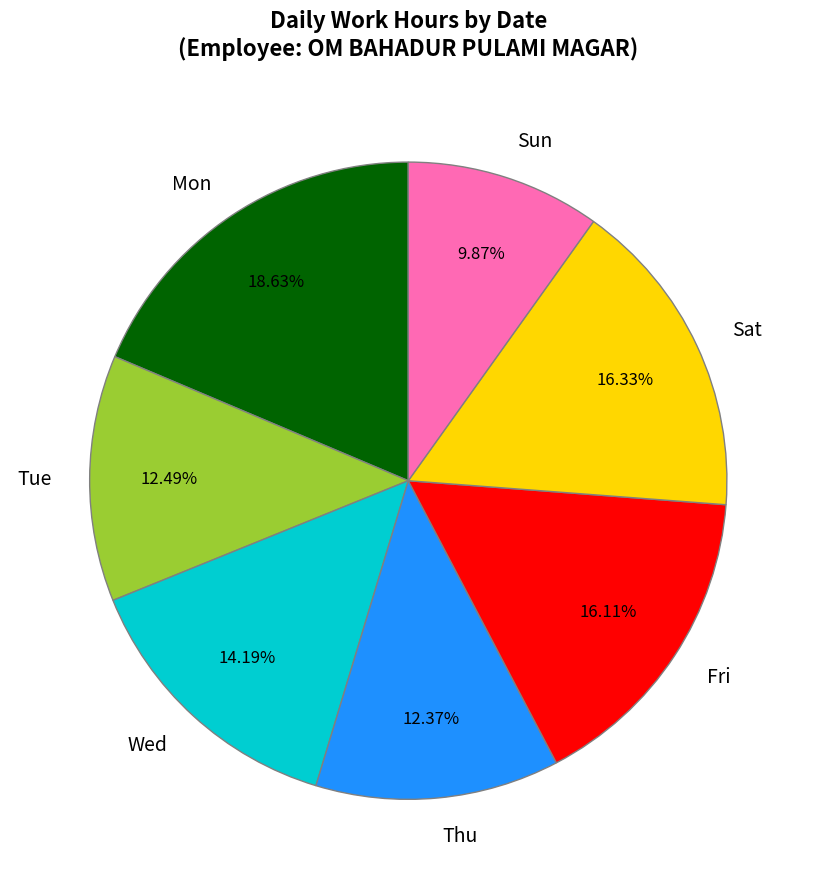

Is there any slice that represents more than half of the pie?

No